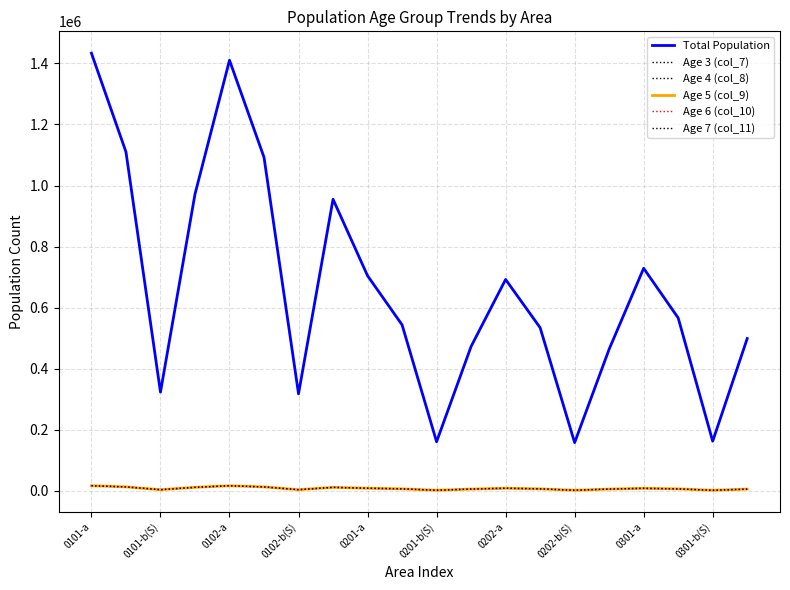

At which label does Age 3 (col_7) first exceed 6501?

0101-a